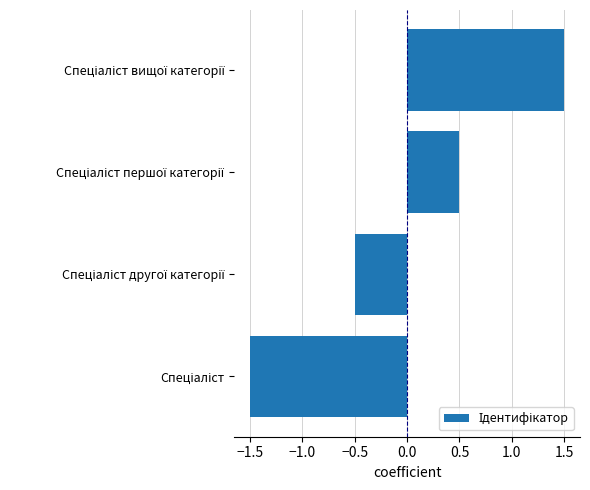

Reading bottom to top, list all the values displayed in this chart.

-1.5	-0.5	0.5	1.5